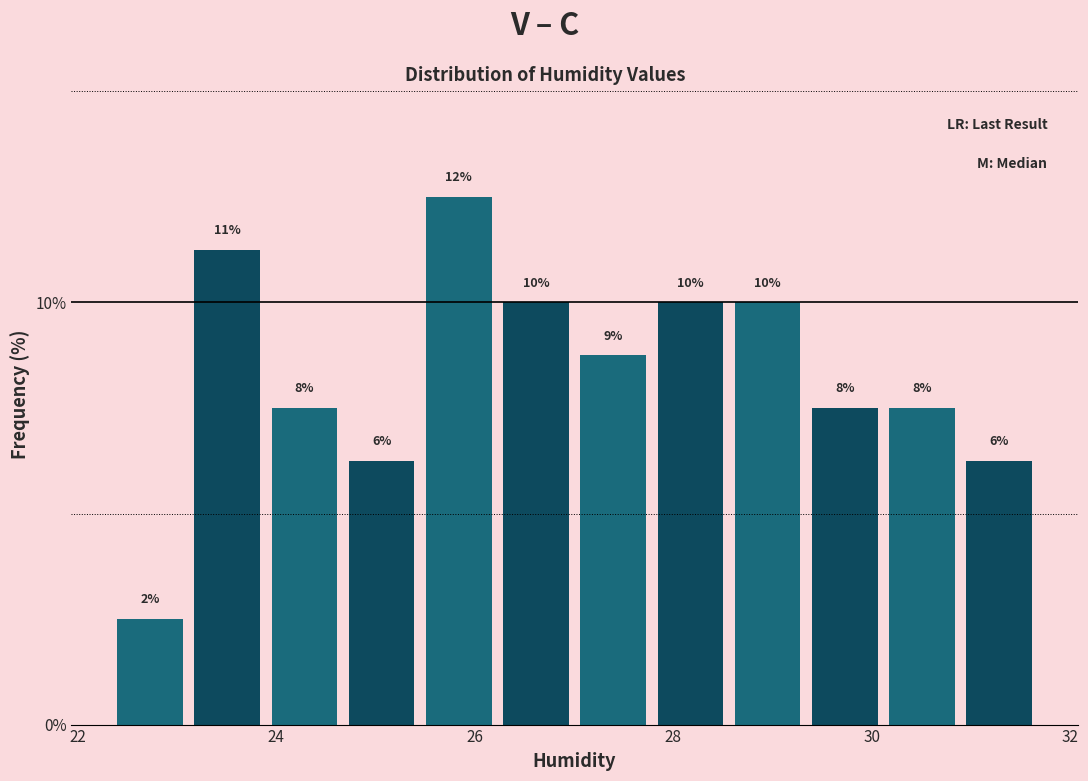

Read against the x-axis, roughly where is the centre of the tallest bar?

25.8